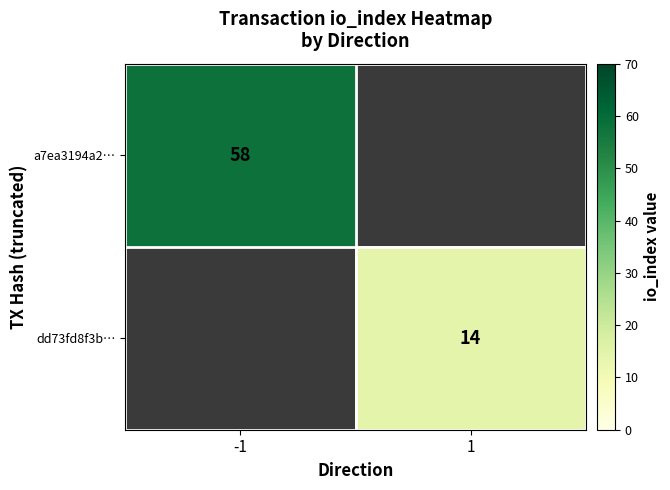

The value of a7ea3194a2… at -1 is 58. True or false?

True